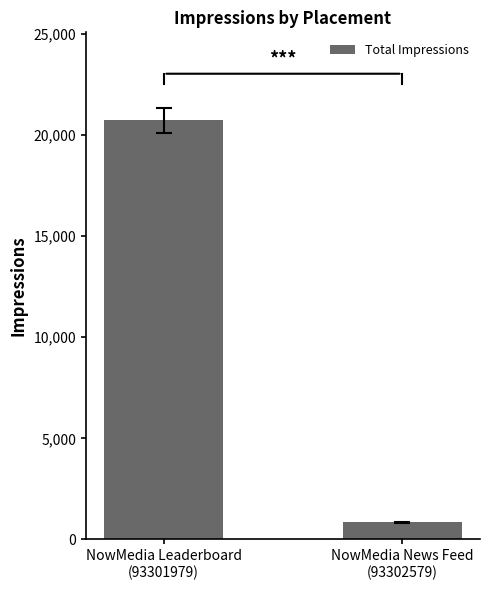

Count the number of categories in the chart.

2